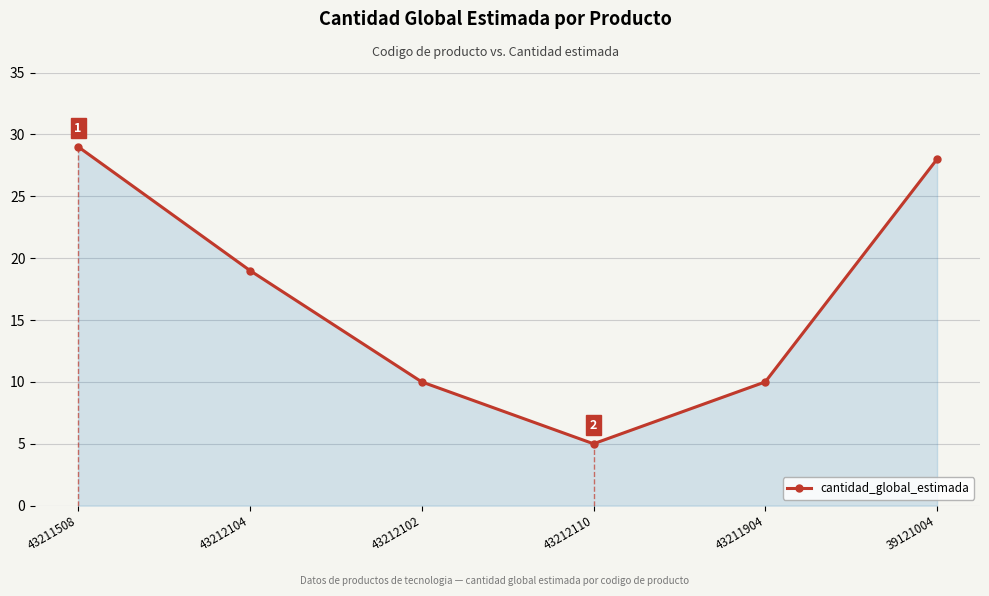

What is the sum of all values?

101